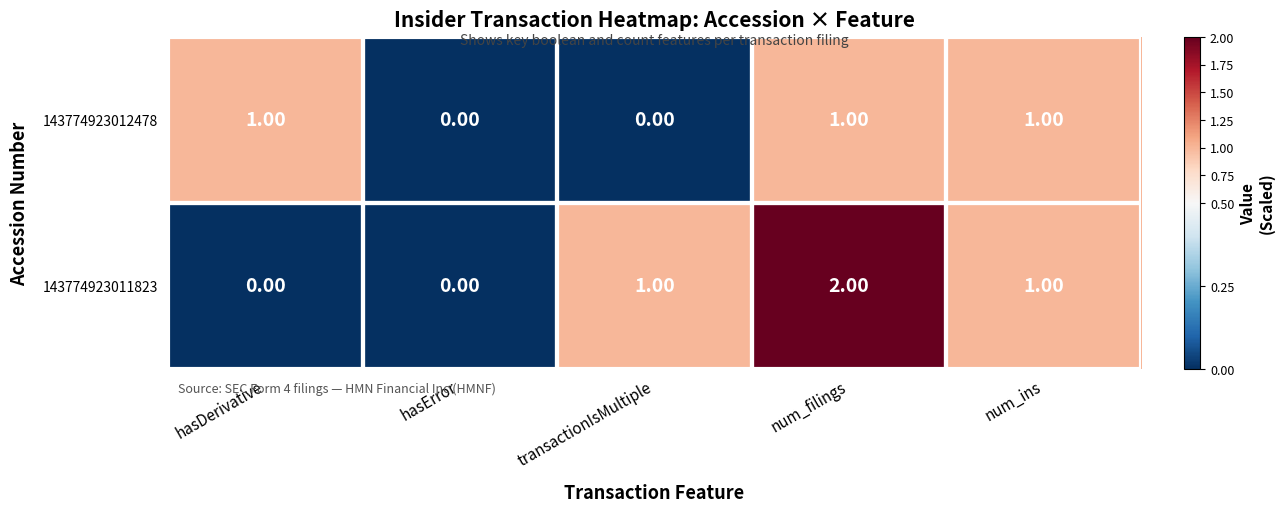

What is the sum of all 143774923012478 values?

3